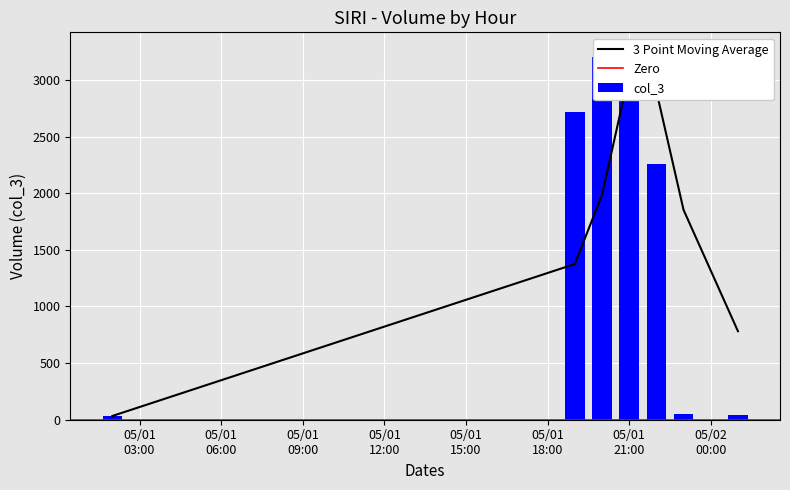

How many data points are less than 2254?

3